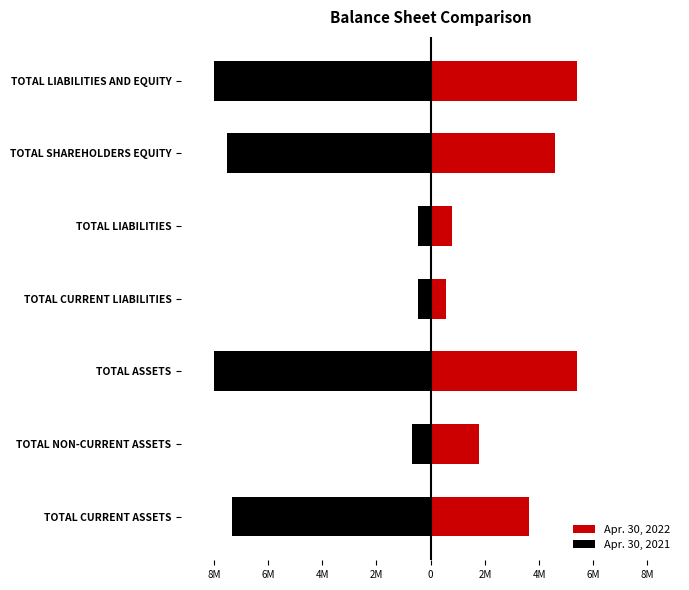

Rank the series by their maximum value, from highest to lowest.

Apr. 30, 2022, Apr. 30, 2021